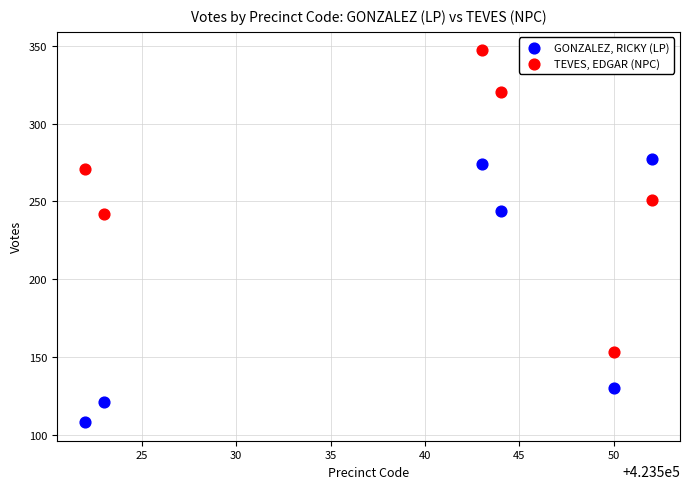

What are all the series names shown in the legend?

GONZALEZ, RICKY (LP), TEVES, EDGAR (NPC)